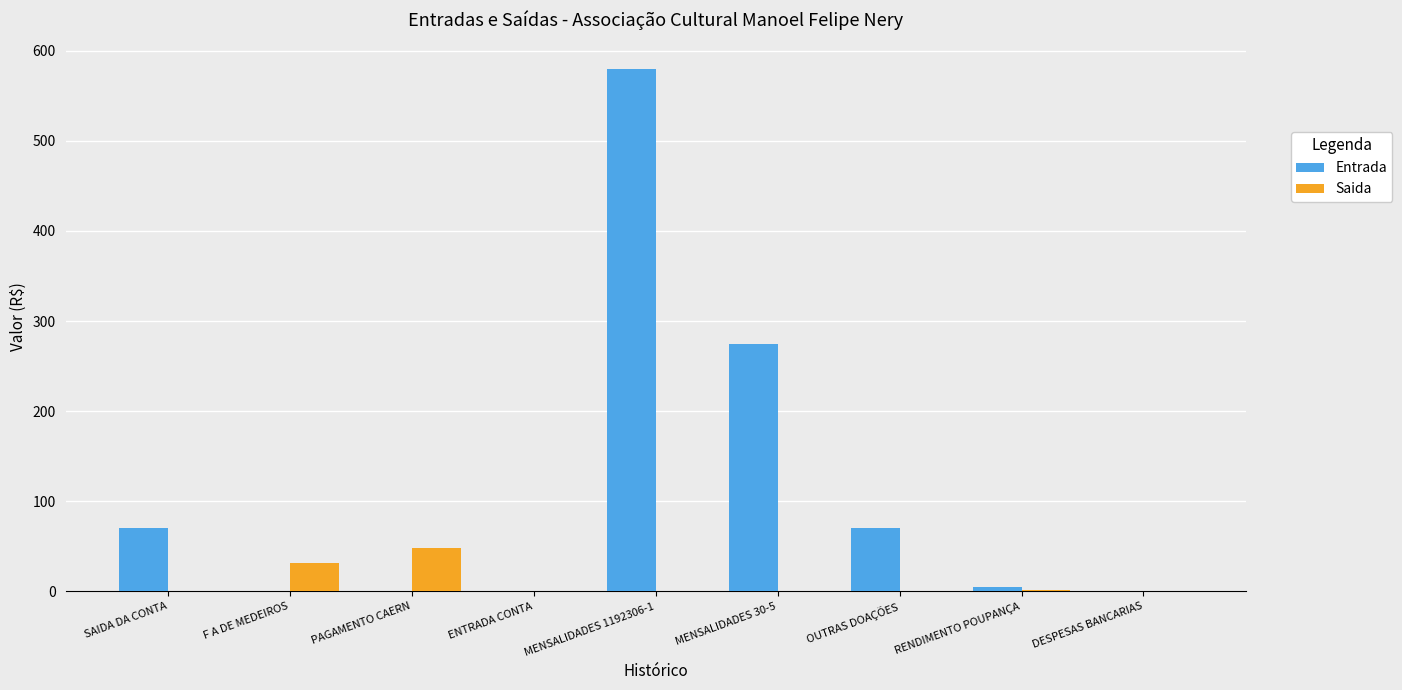

Which category has the highest value across all series?

MENSALIDADES 1192306-1